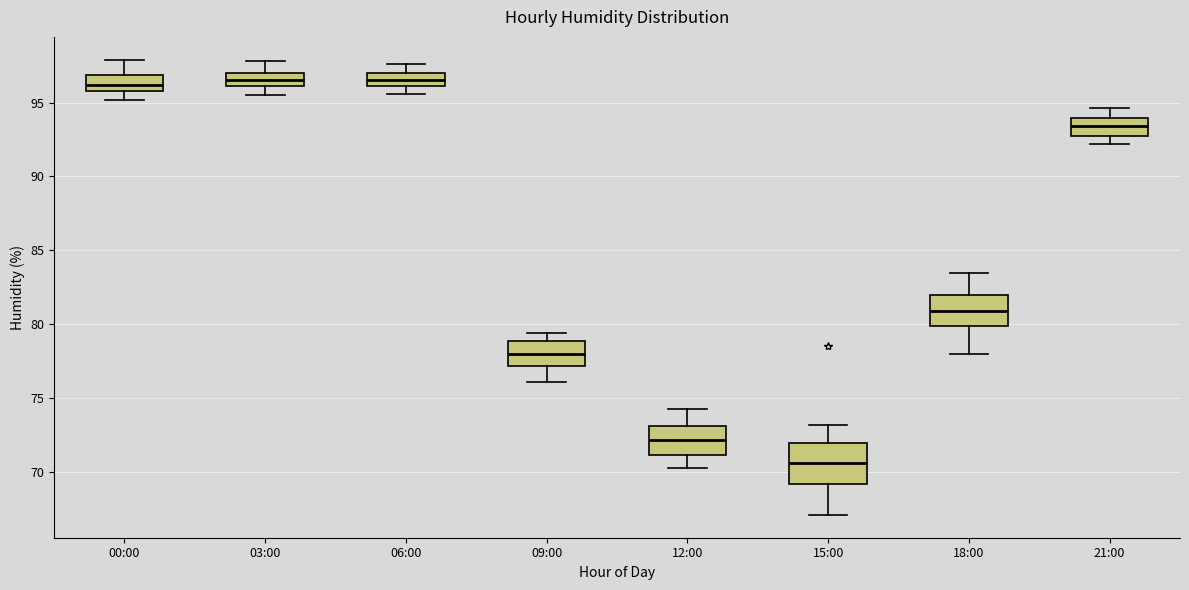

Reading left to right, read every box against the y-axis: the position of its median line, the range the box covers, and the ends of its whiskers. The values are not printed on the chart, so give them approximately, as read against the axis.

00:00: median 96.0 (inside the box), box 96.0 to 97.0, whiskers 95.0 to 98.0
03:00: median 96.5, box 96.0 to 97.0, whiskers 95.5 to 98.0
06:00: median 96.5, box 96.0 to 97.0, whiskers 95.5 to 97.5
09:00: median 78.0, box 77.0 to 79.0, whiskers 76.0 to 79.5
12:00: median 72.0, box 71.0 to 73.0, whiskers 70.5 to 74.5
15:00: median 70.5, box 69.0 to 72.0, whiskers 67.0 to 73.0
18:00: median 81.0, box 80.0 to 82.0, whiskers 78.0 to 83.5
21:00: median 93.5, box 93.0 to 94.0, whiskers 92.0 to 94.5